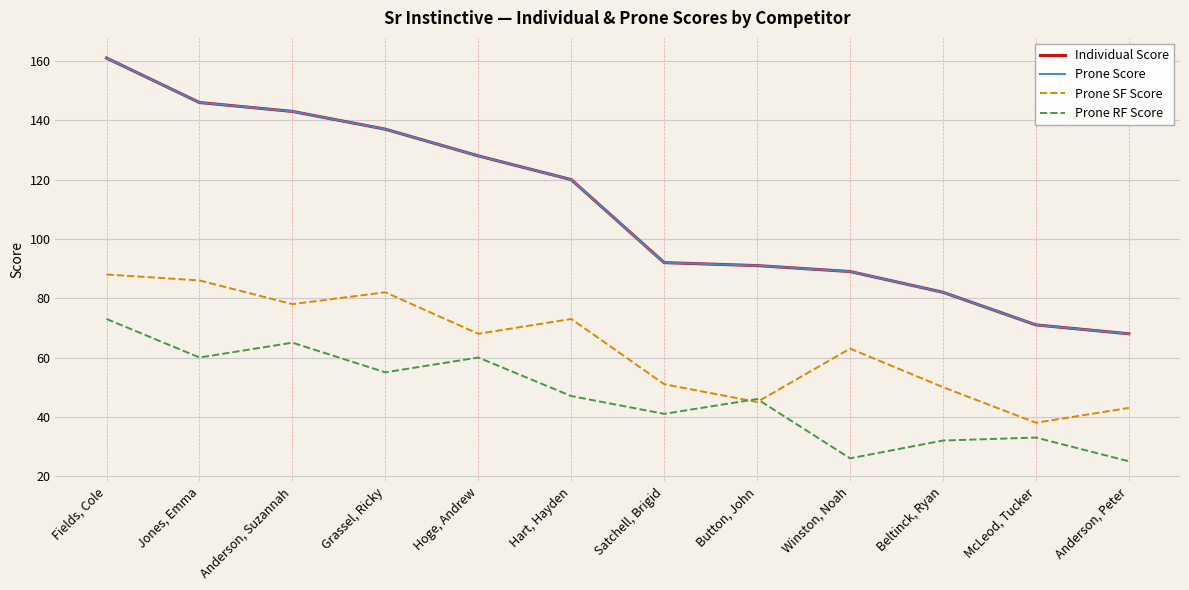

At which category does Prone RF Score reach its first local valley?

Jones, Emma